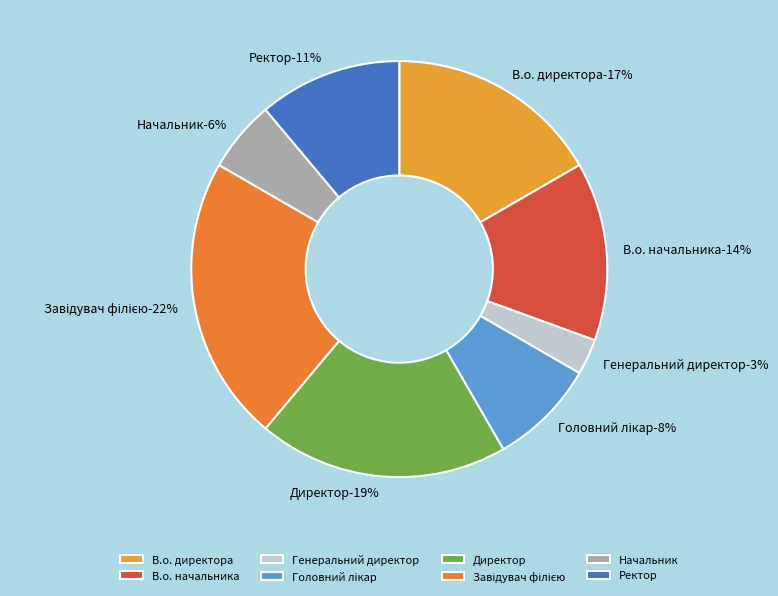

What percentage is the Завідувач філією slice, to the nearest percent?

22%